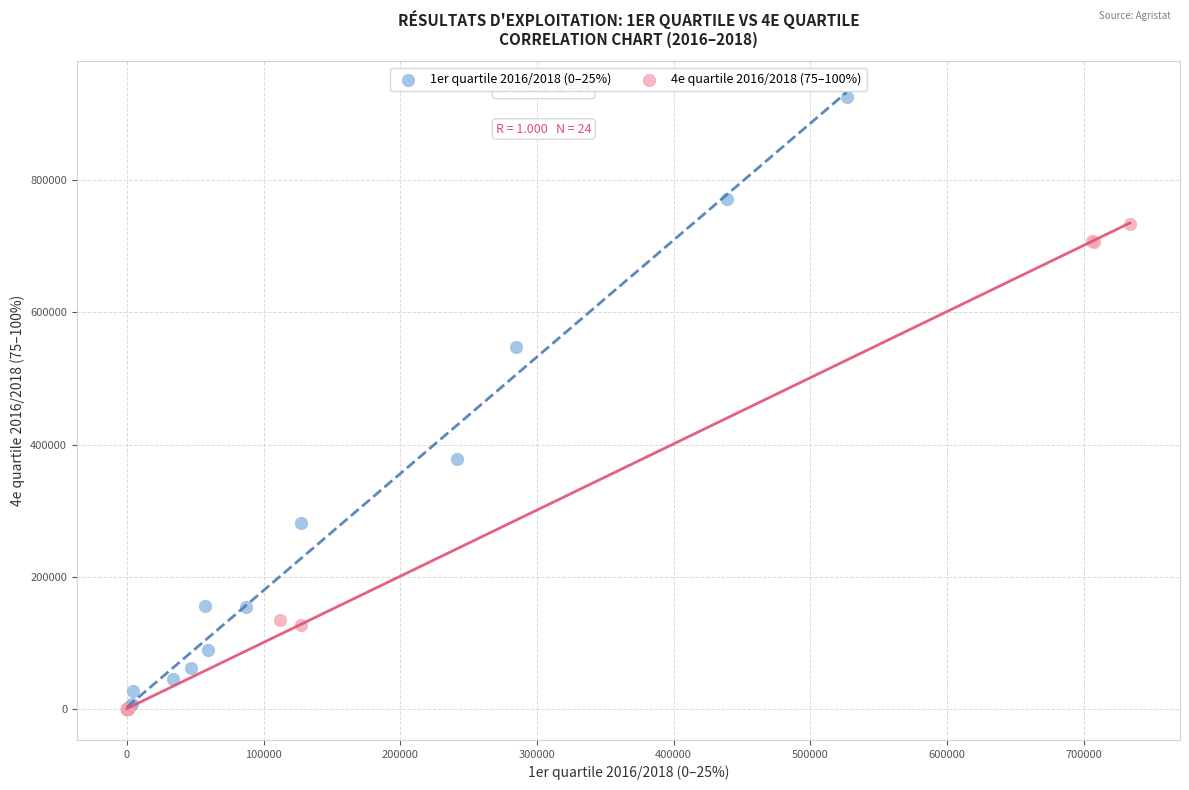

Which series has the widest spread of Y values?

1er quartile 2016/2018 (0–25%)